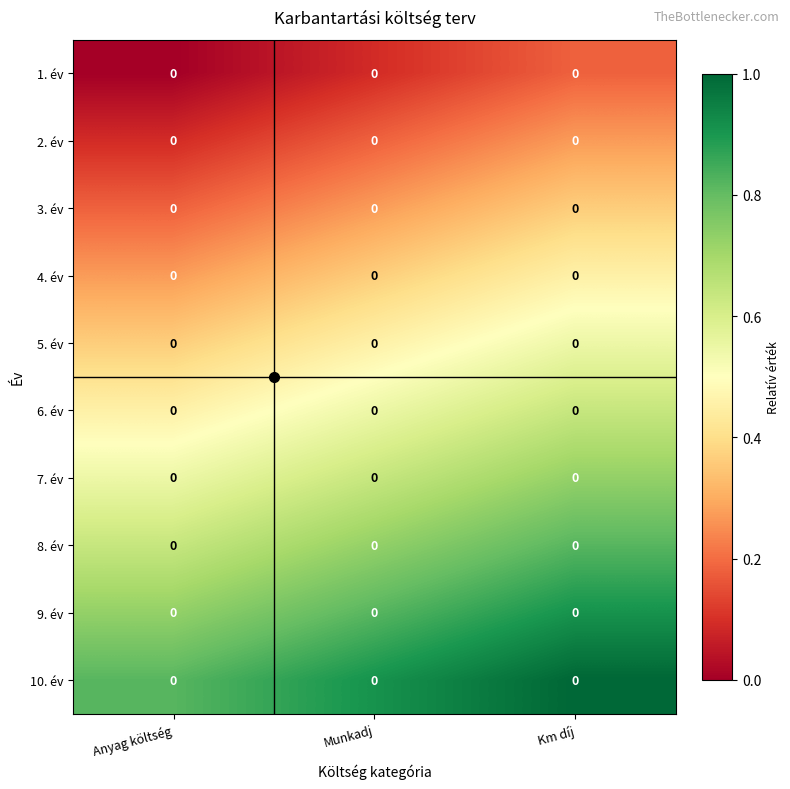

How many categories are shown in the chart?

3